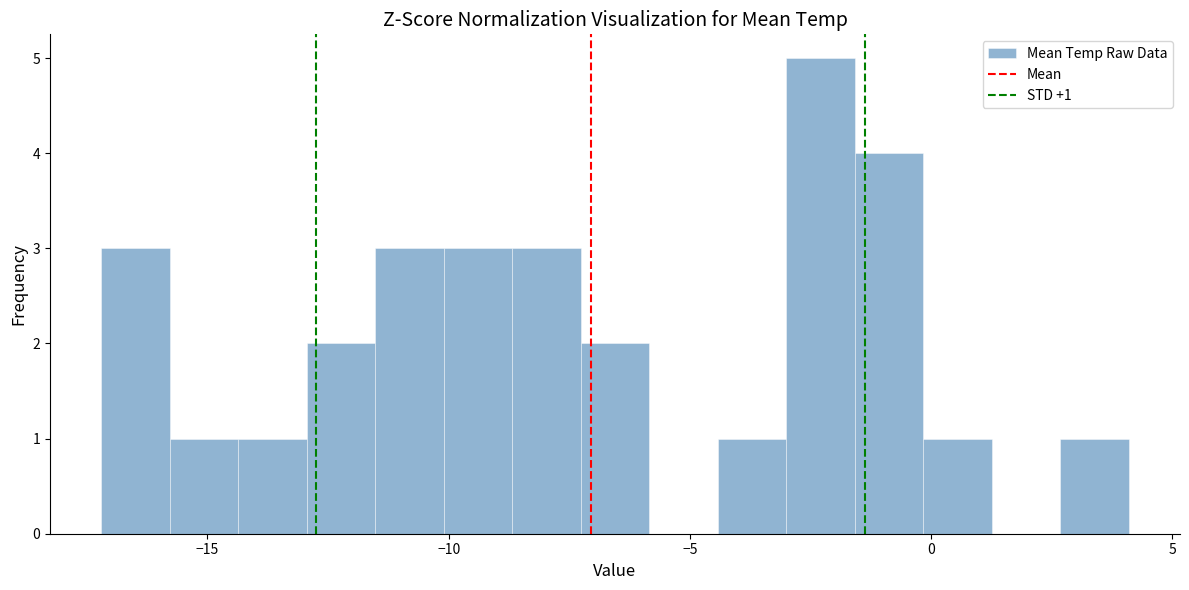

Around what value on the x-axis is the tallest bar? Give the approximate position of its centre, as read against the axis.

-2.5